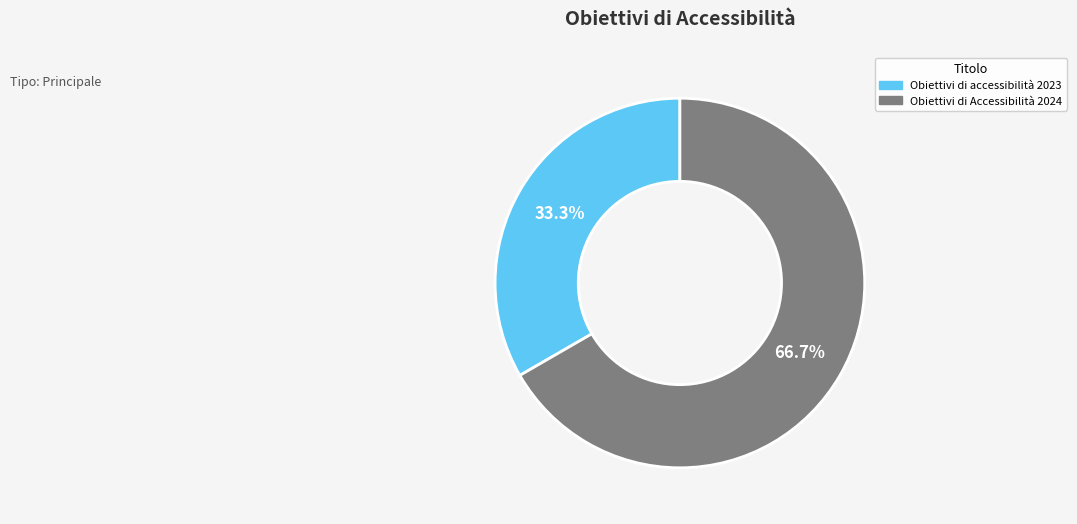

The Obiettivi di Accessibilità 2024 slice represents 67% of the pie. True or false?

True